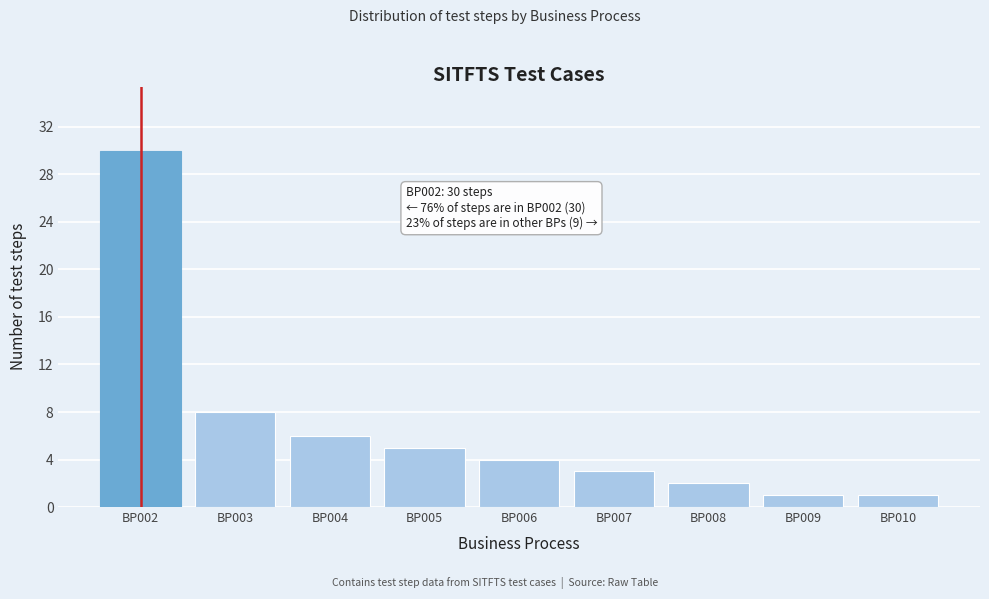

Reading left to right, what are all the values shown in this chart?

BP002=30	BP003=8	BP004=6	BP005=5	BP006=4	BP007=3	BP008=2	BP009=1	BP010=1